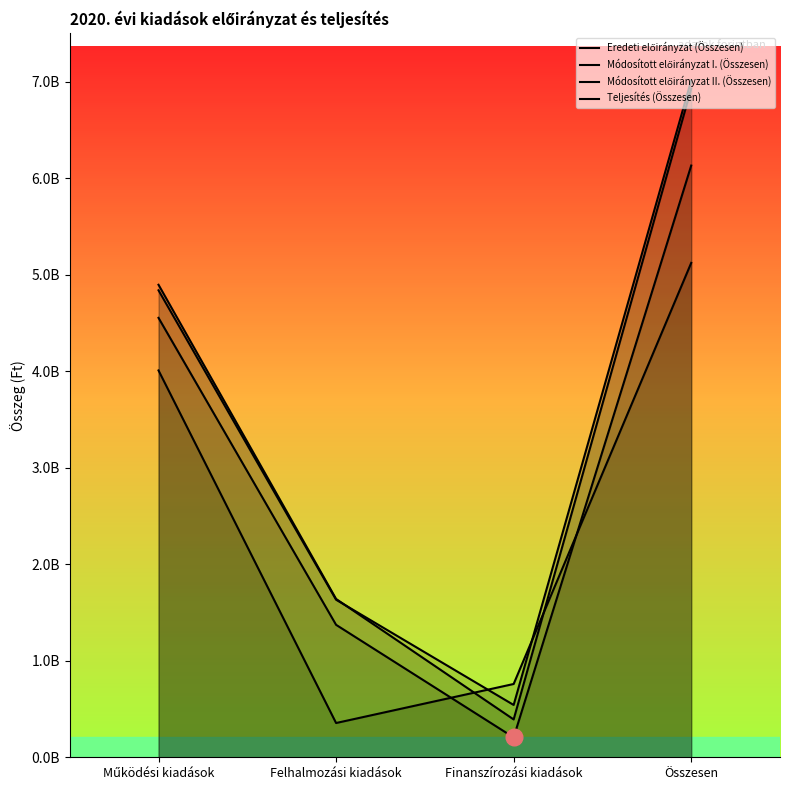

What is the lowest value of the Teljesítés (Összesen) series?

354889993